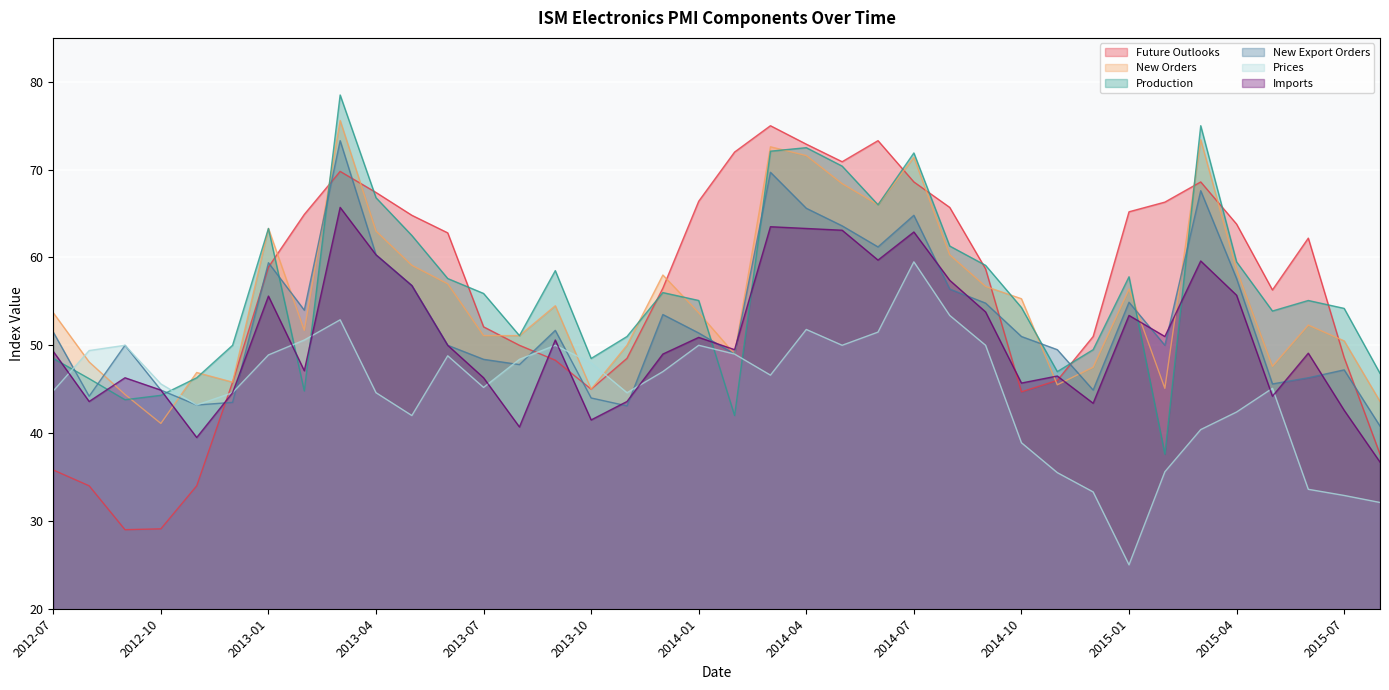

True or false: New Export Orders and Future Outlooks cross at least once.

True